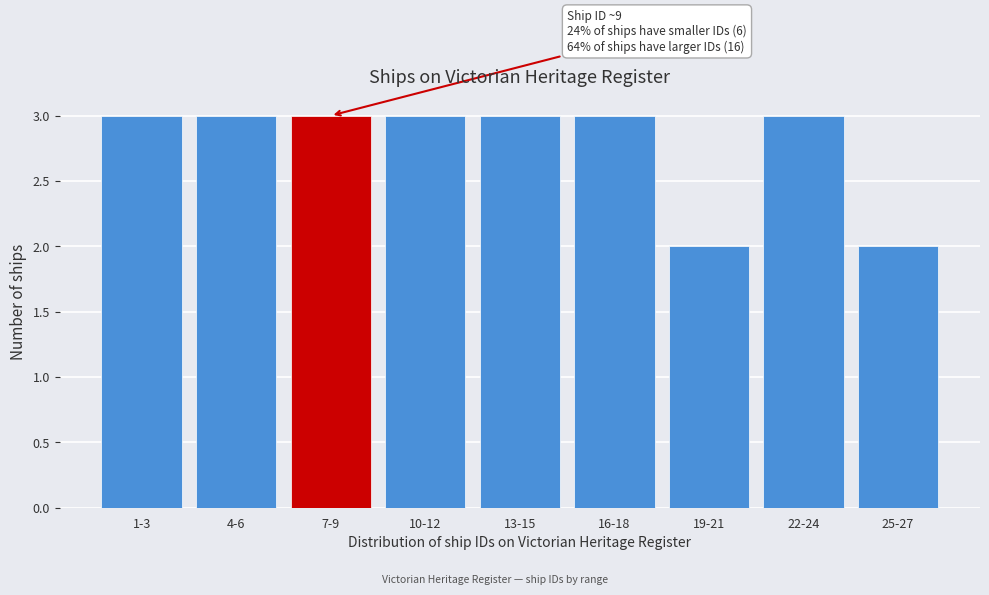

Reading left to right, transcribe all the data shown in this chart.

3	3	3	3	3	3	2	3	2